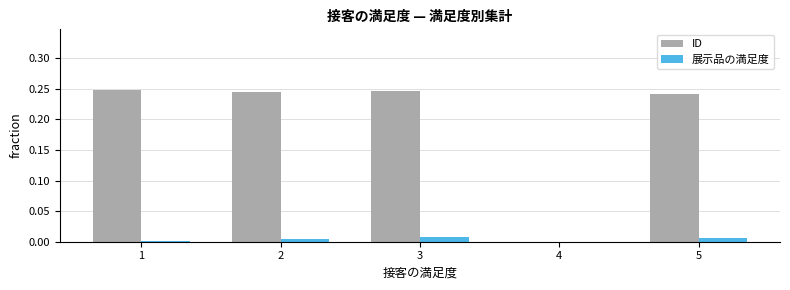

Which series has the widest spread of values?

ID